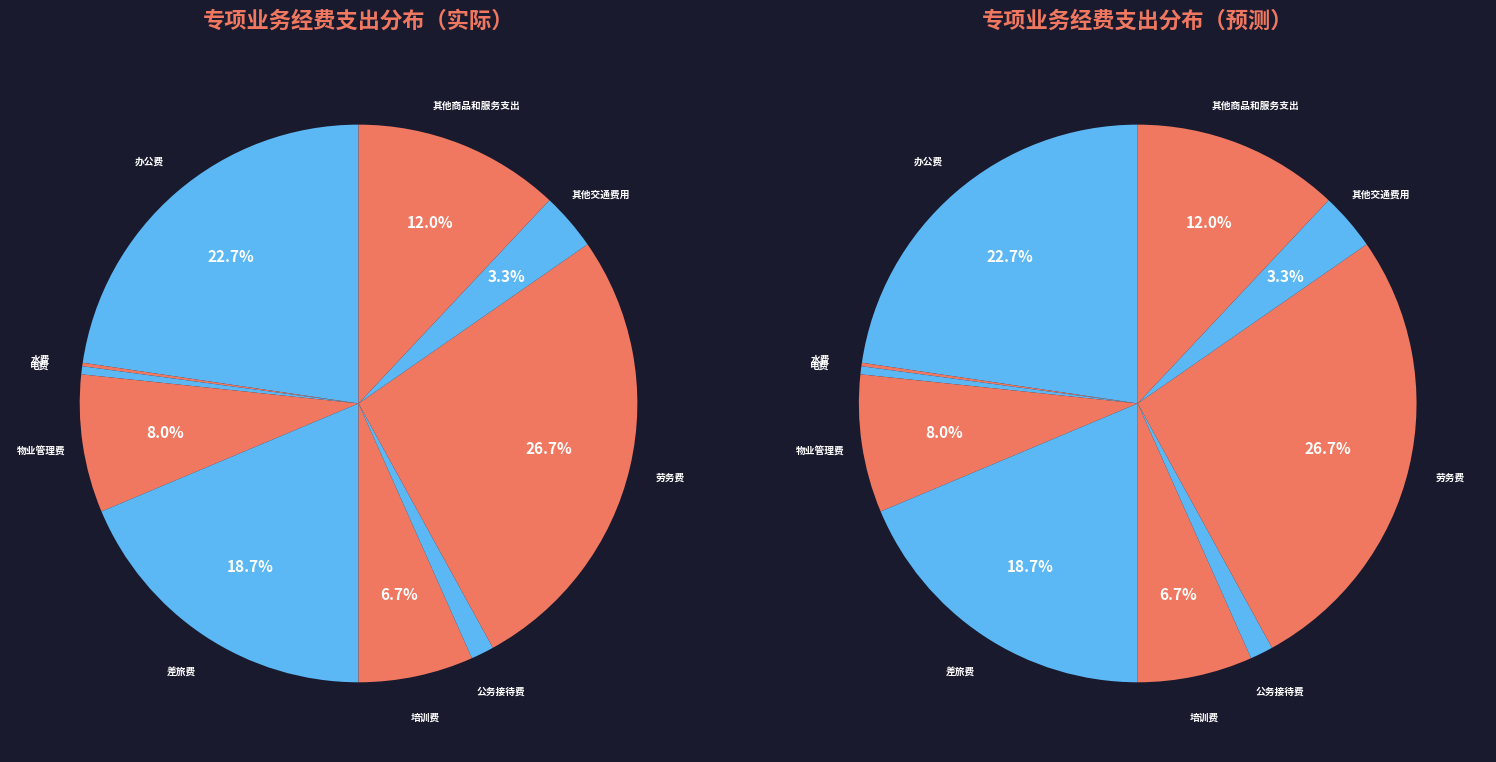

Does 电费 account for over 50% of the chart?

No